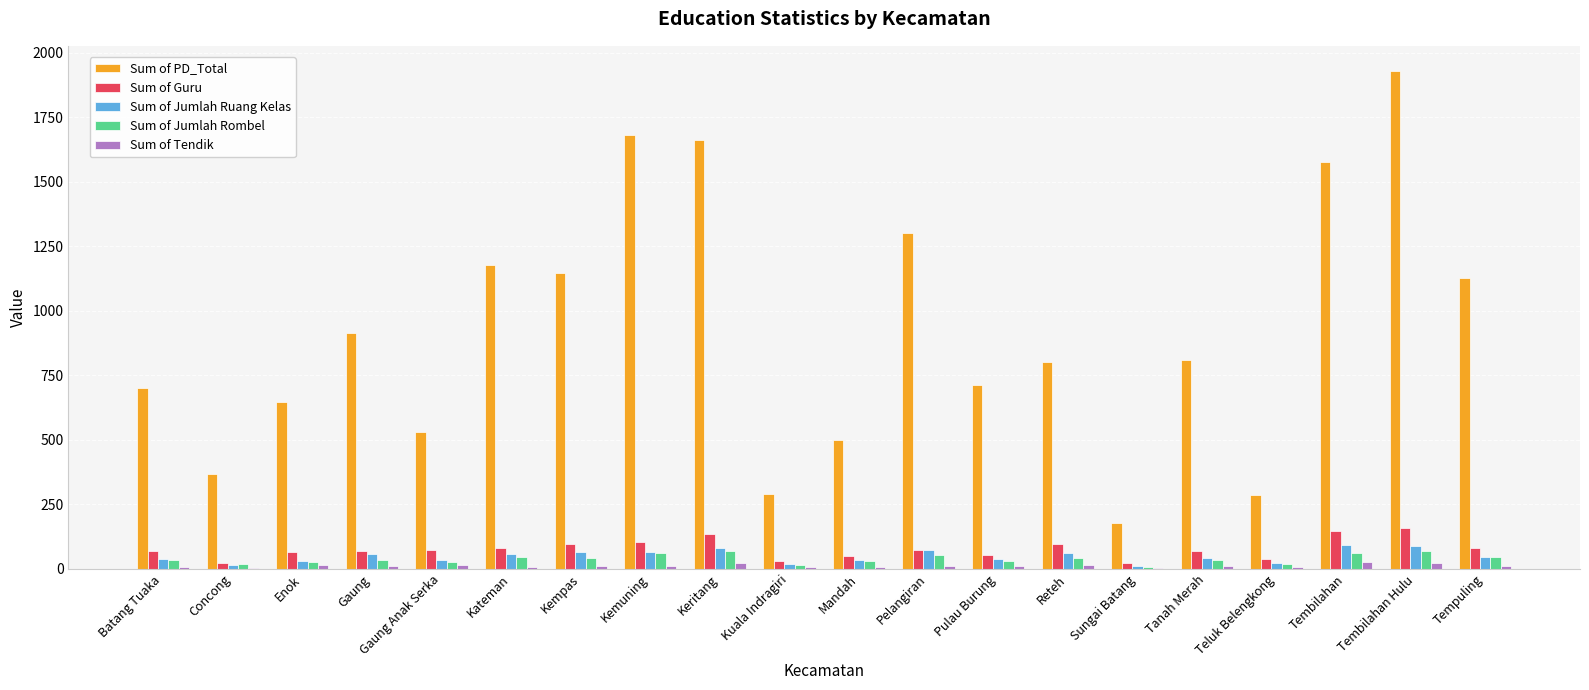

What is the sum of all Sum of Tendik values?

244